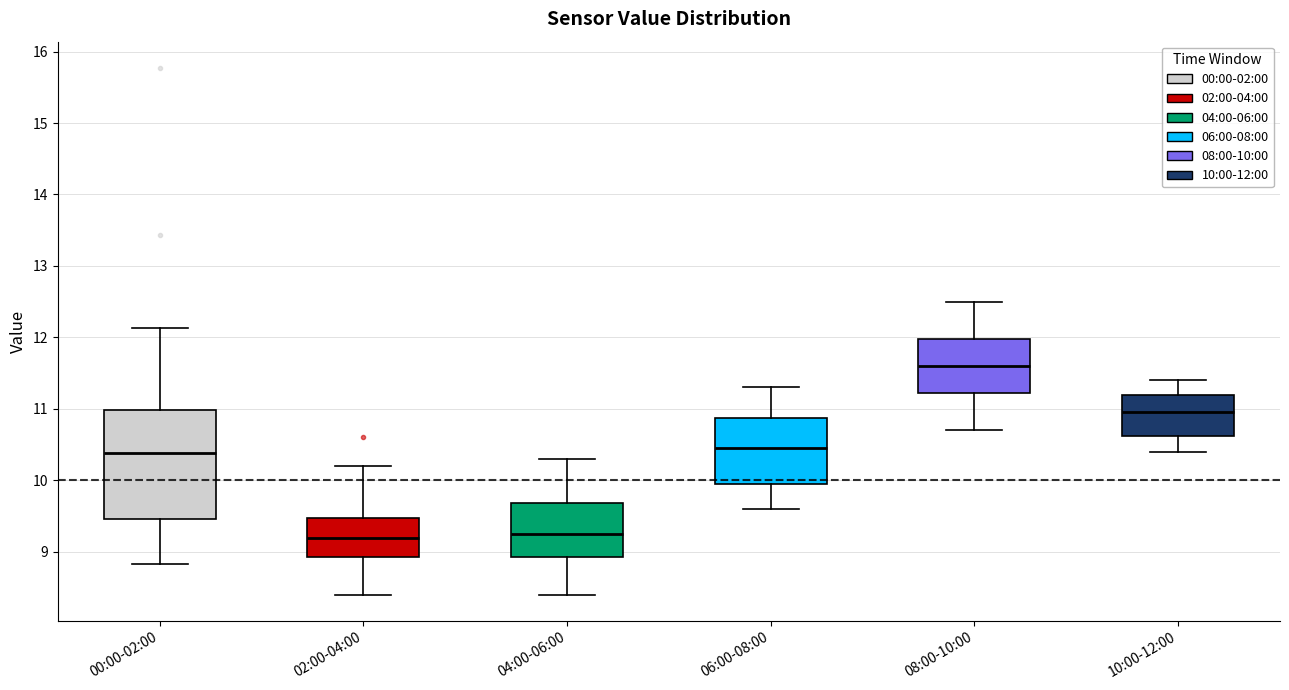

Where does the upper whisker of the box for 02:00-04:00 end on the y-axis? The values are not printed on the chart, so give them approximately, as read against the axis.

10.2